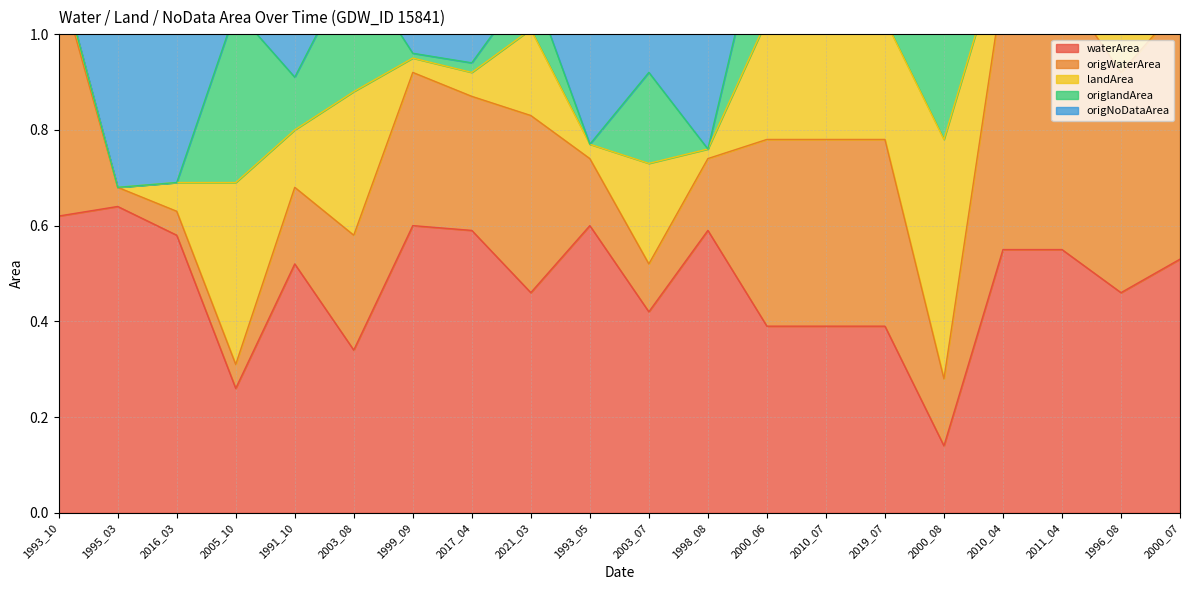

What is the label of the 16th point from the right?

1991_10